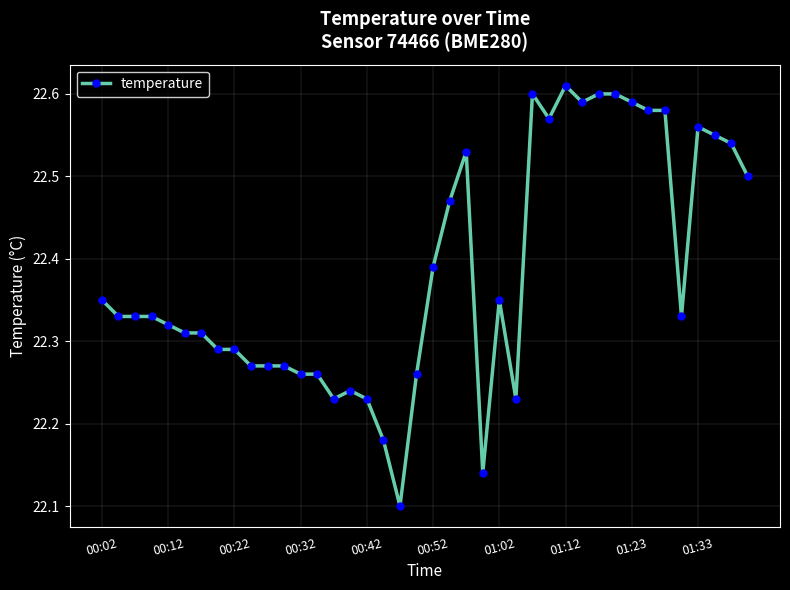

True or false: there are more than 1 points higher than both neighbors.

True